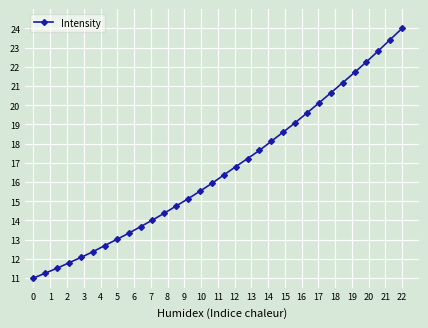

What is the value of the 30th point from the left?

22.8